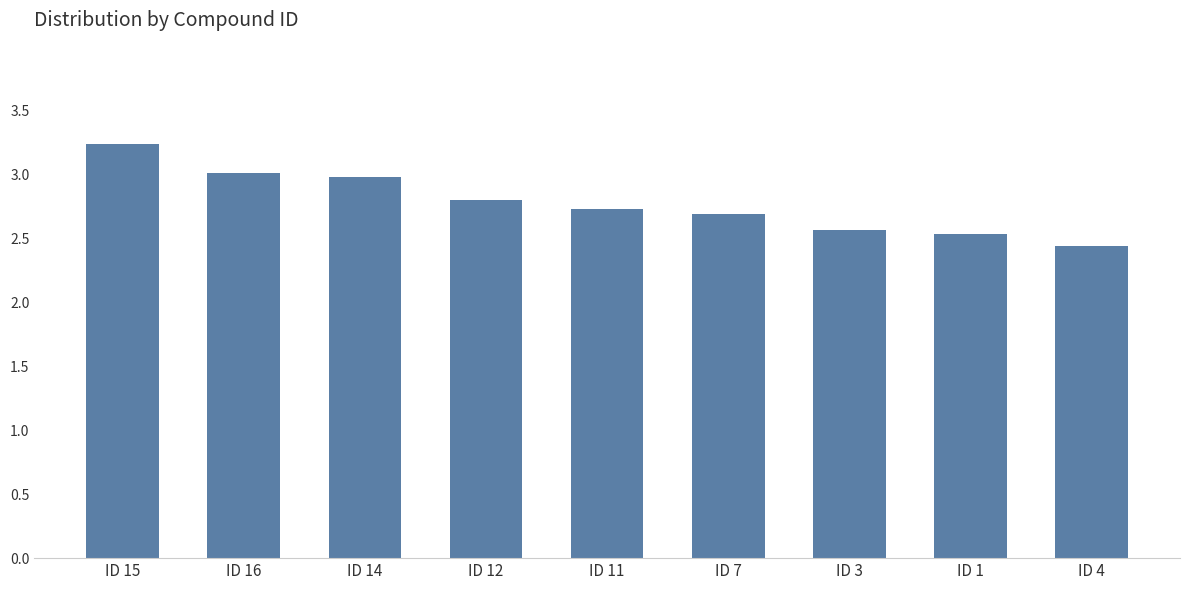

What is the change in value from ID 11 to ID 4?

-0.3